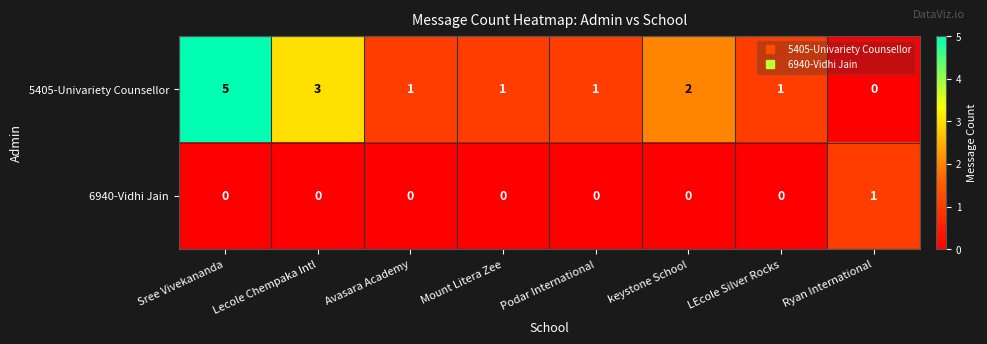

Rank the series by their average value, from highest to lowest.

5405-Univariety Counsellor, 6940-Vidhi Jain